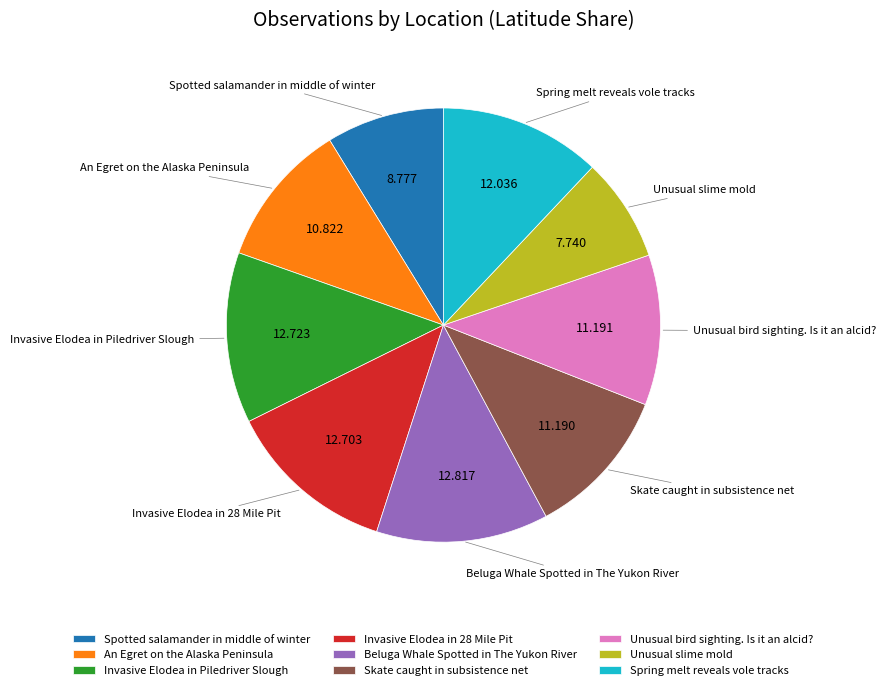

What is the ratio of the value at Unusual bird sighting. Is it an alcid? to the value at An Egret on the Alaska Peninsula?

1.0